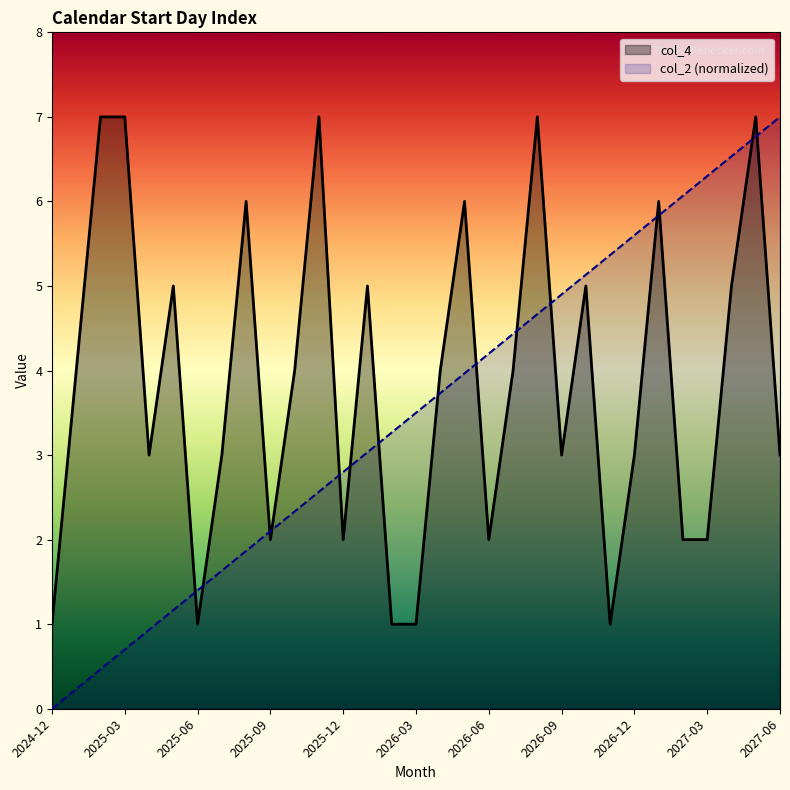

The col_4 series shows 3.2 at 2025-05. True or false?

False